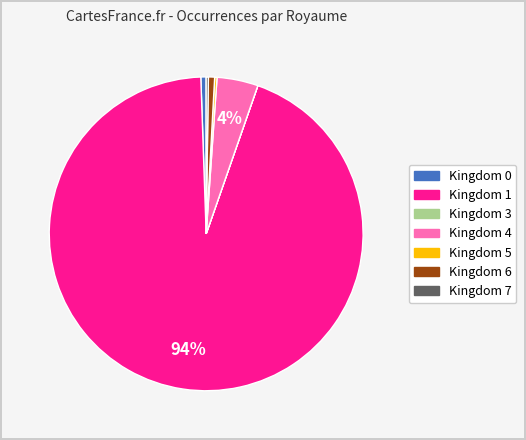

Is there any slice that represents more than half of the pie?

Yes